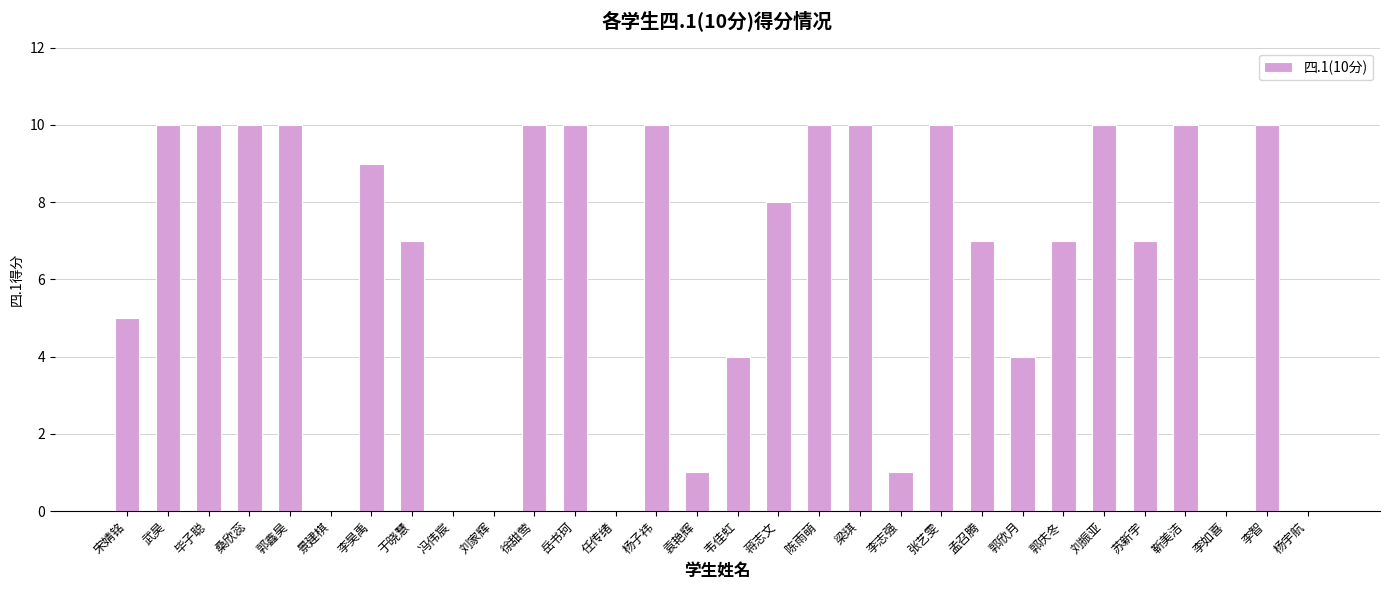

Between 苏新宇 and 郭欣月, which is larger?

苏新宇